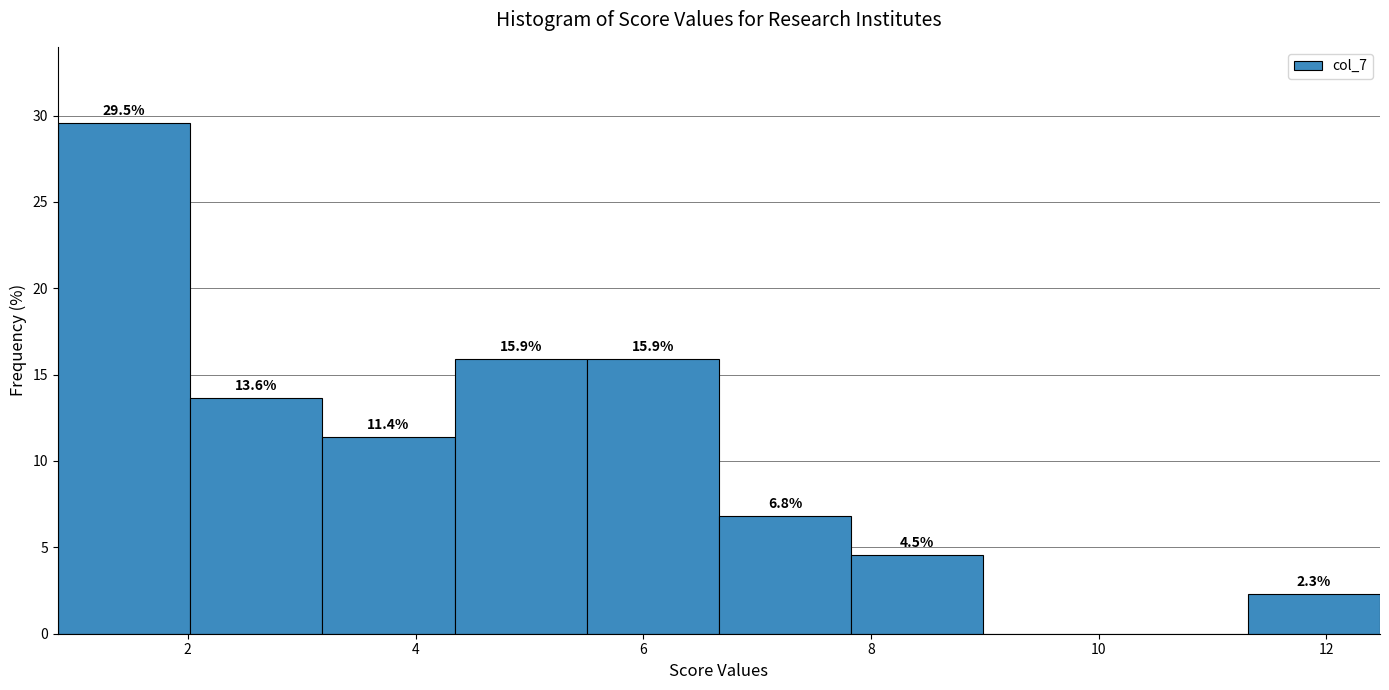

Over which range of the x-axis is the bar tallest?

0.8 to 2.0